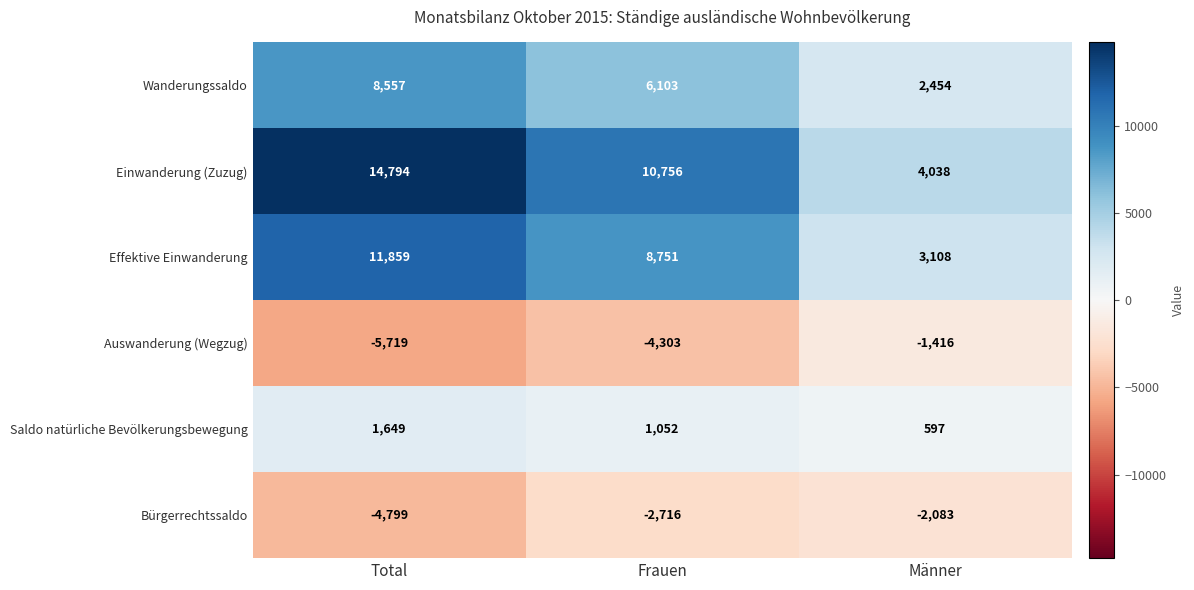

Count the number of categories in the chart.

3